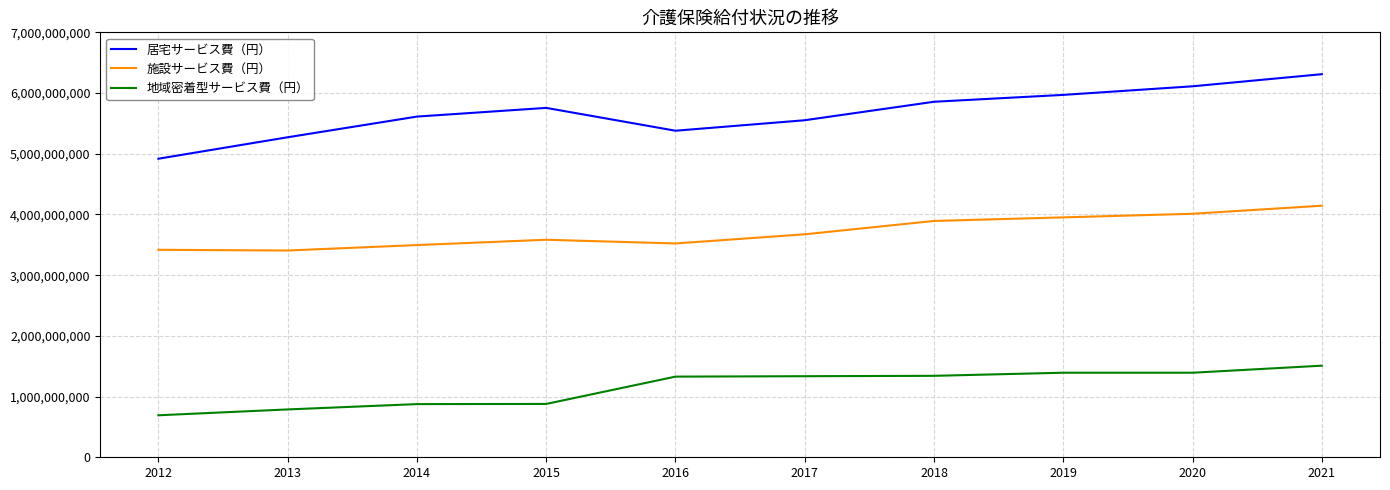

Which category has the lowest value in the 居宅サービス費（円） series?

2012